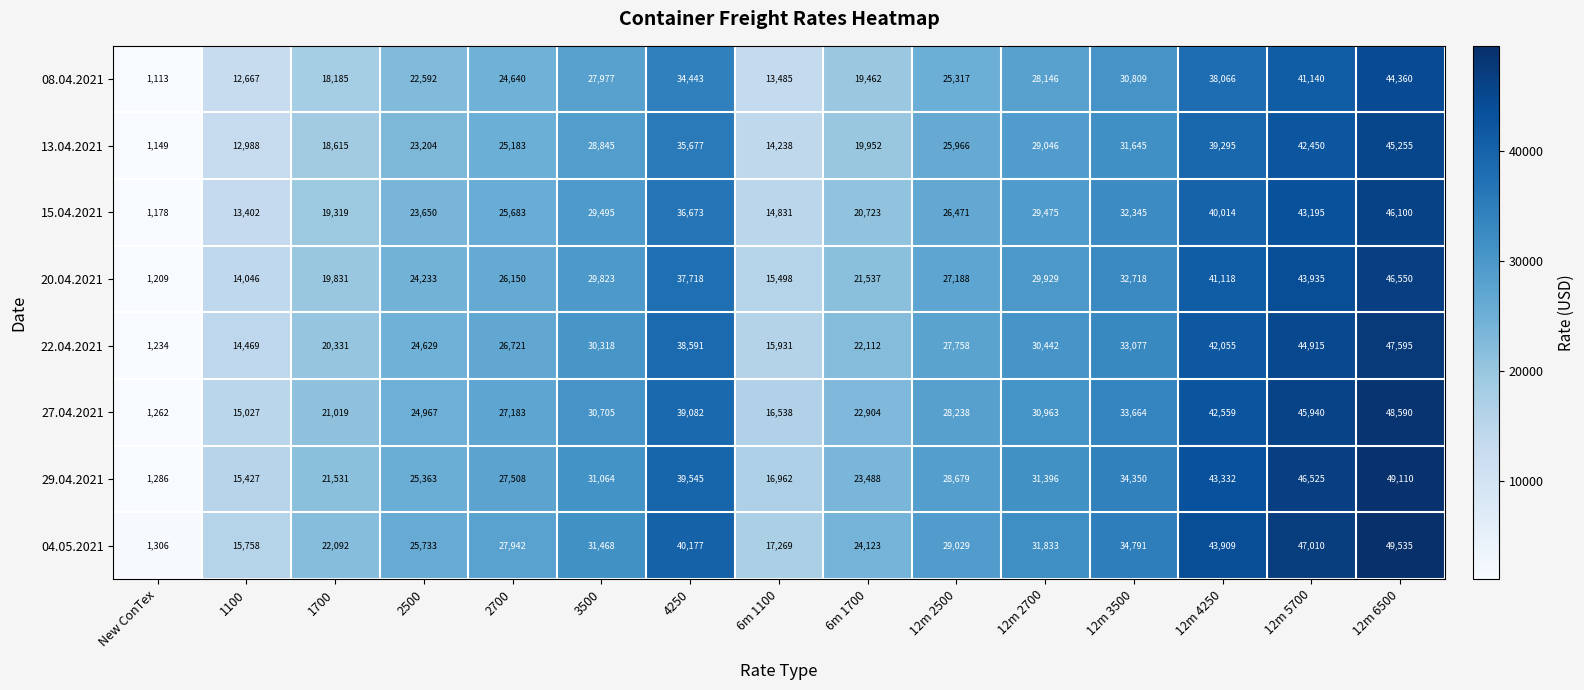

What is the difference between the 15.04.2021 values at 12m 6500 and 12m 2700?

16625